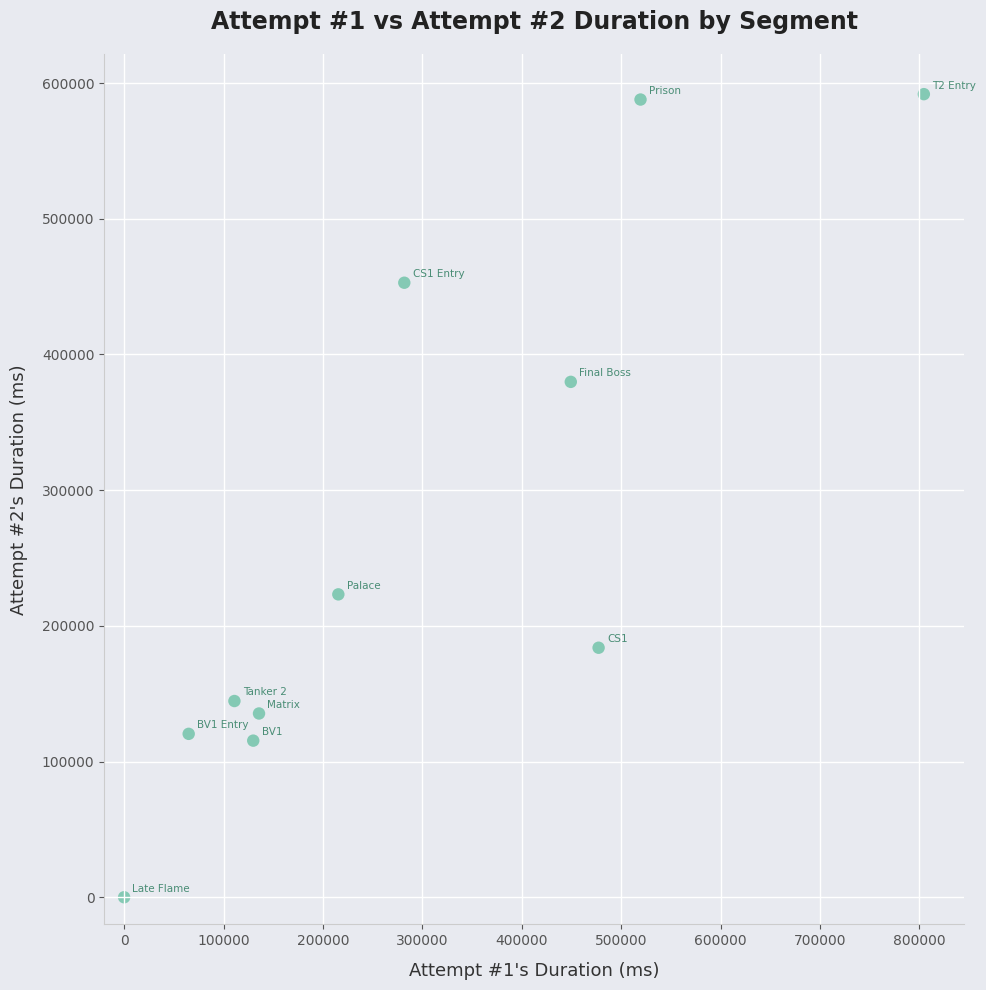

What Y value in the scatter plot is closest to 295892?

223194